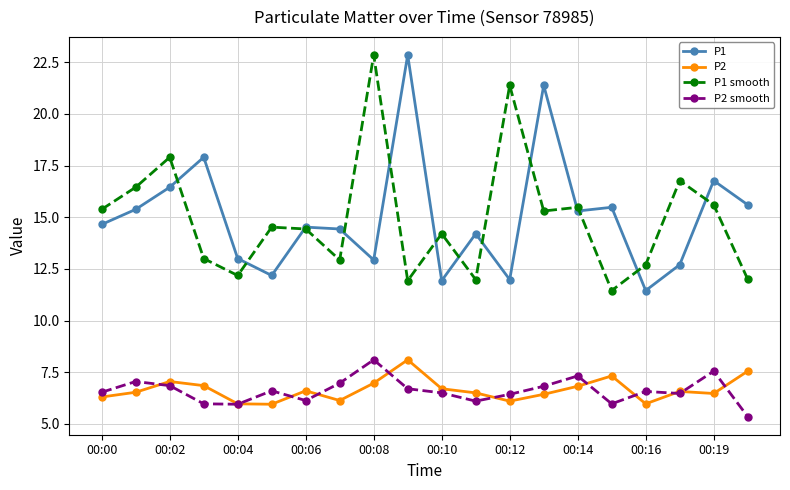

What is the value of the P2 smooth point at the 14th from the left?

6.8